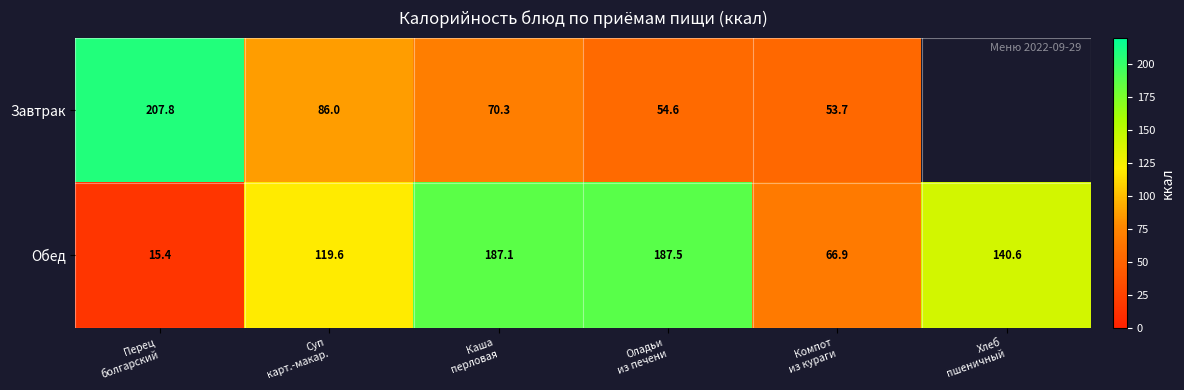

Count the number of data series in this chart.

2